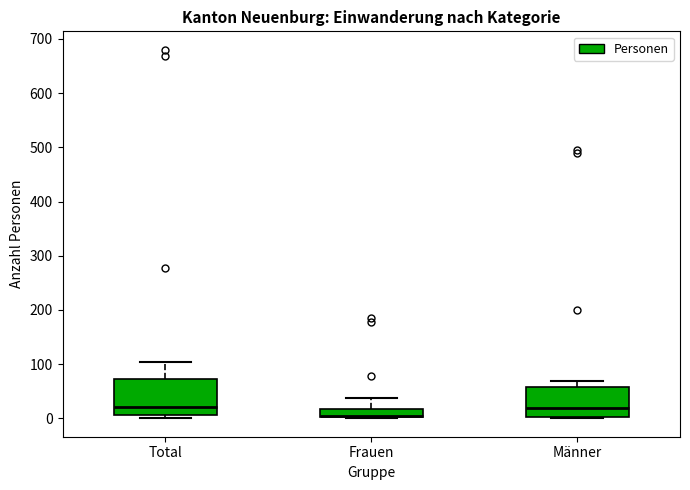

Reading left to right, transcribe this box plot: for each box, give where its median line is, the range the box spans, and where its two whiskers end, as read against the y-axis. The values are not printed on the chart, so give them approximately, as read against the axis.

Total: median 20, box 10 to 70, whiskers 0 to 100
Frauen: median 10, box 0 to 20, whiskers 0 to 40
Männer: median 20, box 0 to 60, whiskers 0 to 70